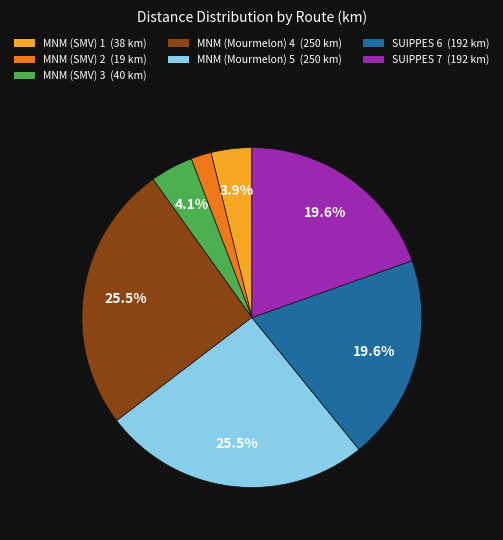

True or false: MNM (Mourmelon) 4 accounts for 35% of the total.

False